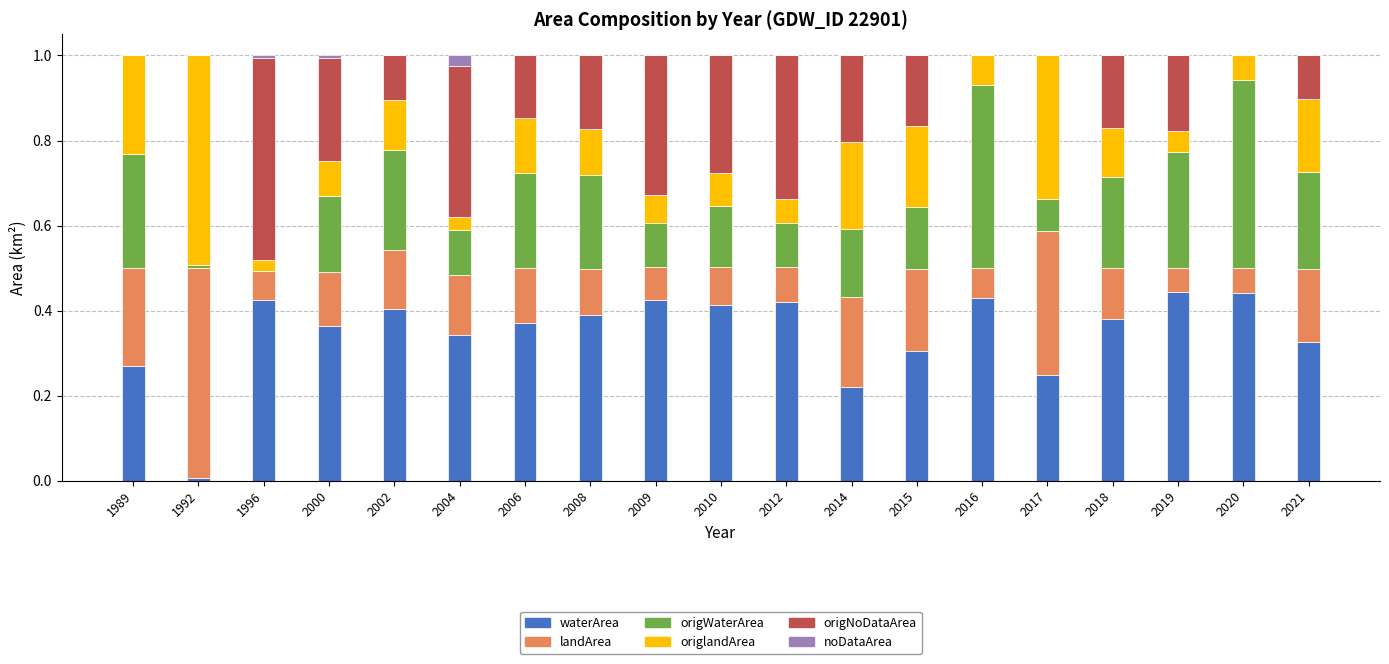

What are all the series names shown in the legend?

waterArea, landArea, origWaterArea, origlandArea, origNoDataArea, noDataArea